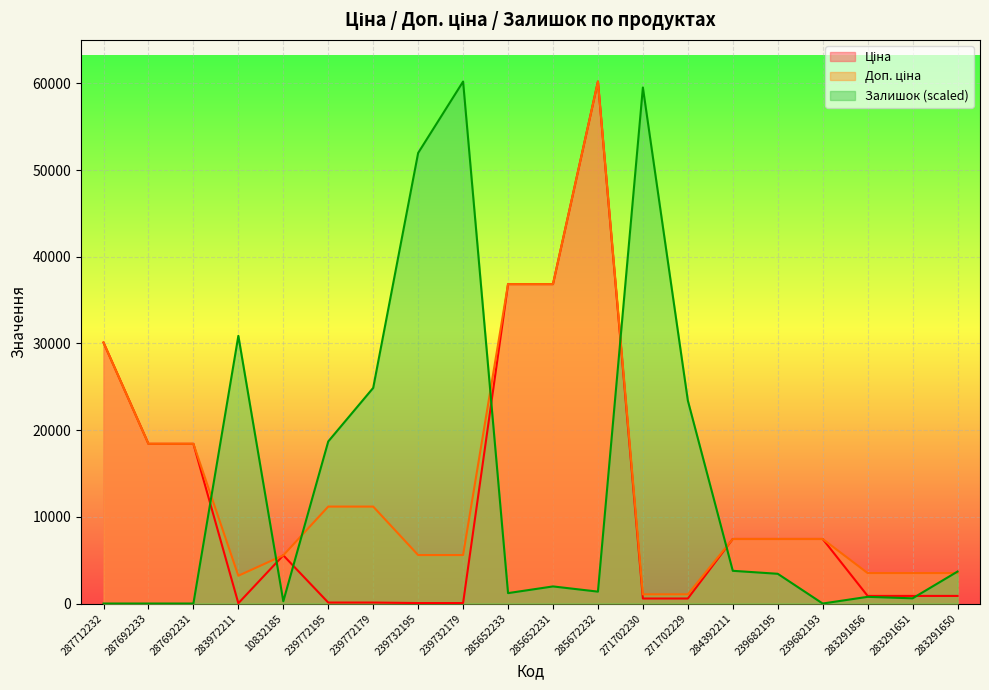

How many categories are shown in the chart?

20